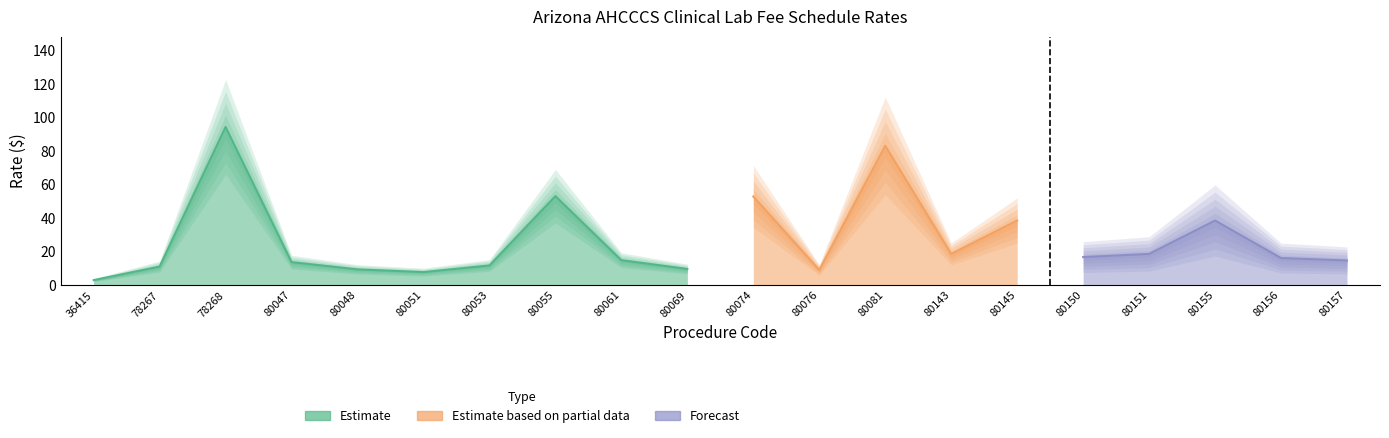

Which series has the largest total across all categories?

Estimate